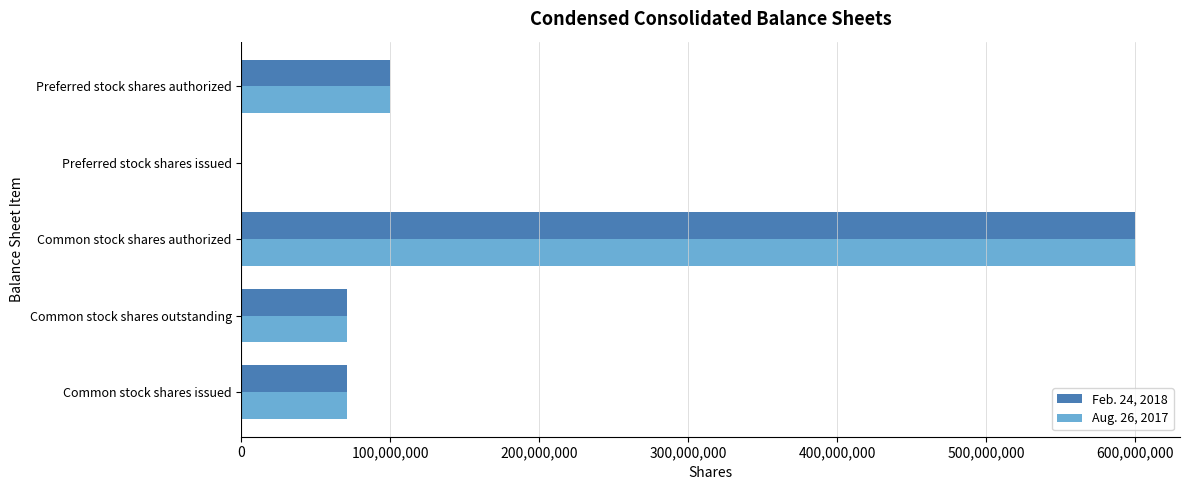

Between Common stock shares outstanding and Common stock shares authorized, which series saw the biggest shift?

Aug. 26, 2017